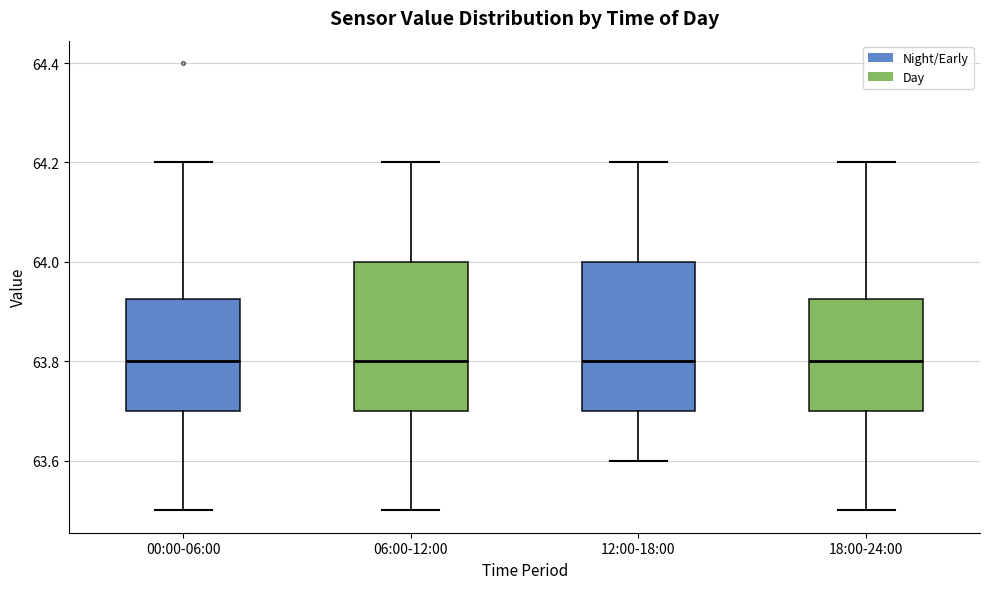

Reading left to right, transcribe this box plot: for each box, give where its median line is, the range the box spans, and where its two whiskers end, as read against the y-axis. The values are not printed on the chart, so give them approximately, as read against the axis.

00:00-06:00: median 63.80, box 63.70 to 63.92, whiskers 63.50 to 64.20
06:00-12:00: median 63.80, box 63.70 to 64.00, whiskers 63.50 to 64.20
12:00-18:00: median 63.80, box 63.70 to 64.00, whiskers 63.60 to 64.20
18:00-24:00: median 63.80, box 63.70 to 63.92, whiskers 63.50 to 64.20